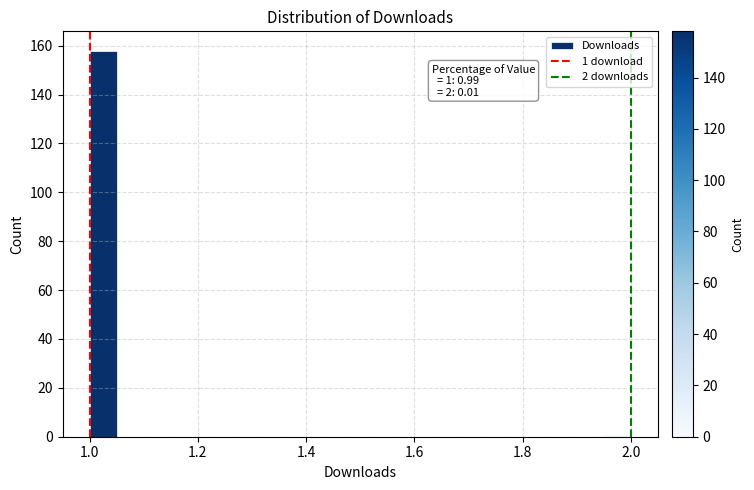

Read against the x-axis, roughly where is the centre of the tallest bar?

1.02